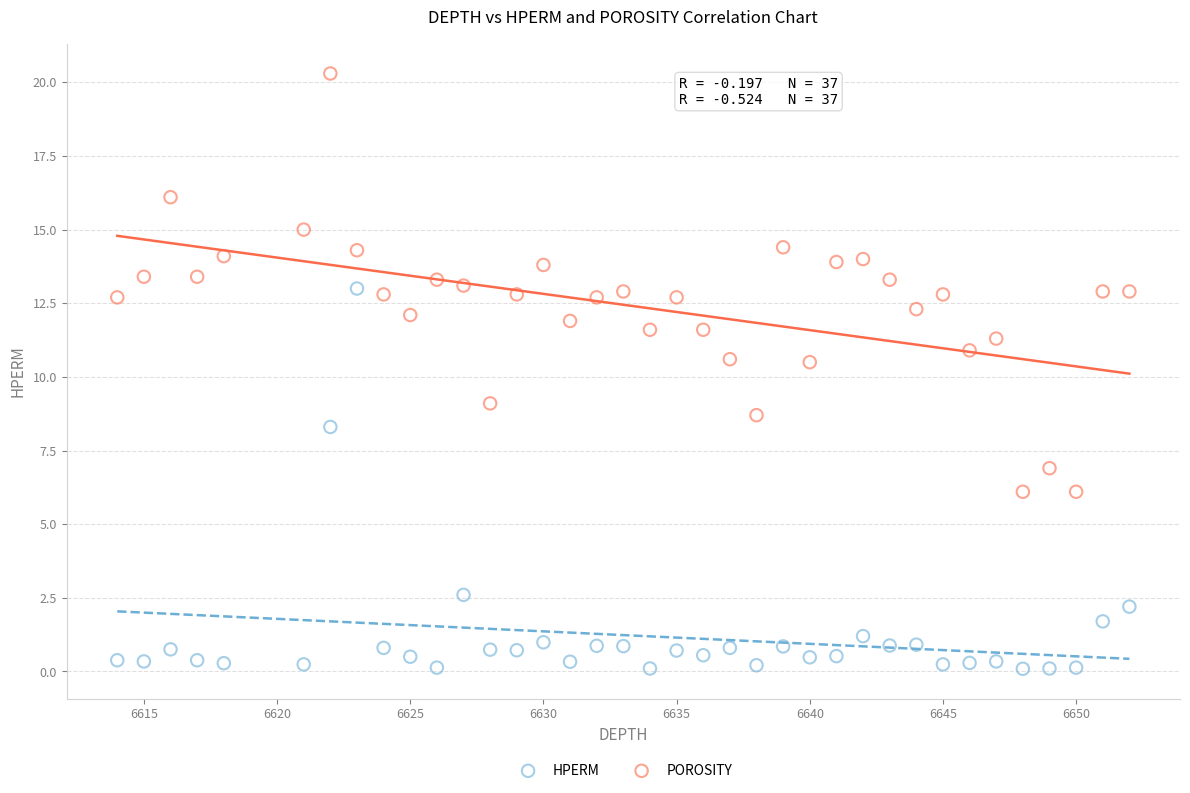

What is the X range (max minus min) for the scatter plot?

38.0